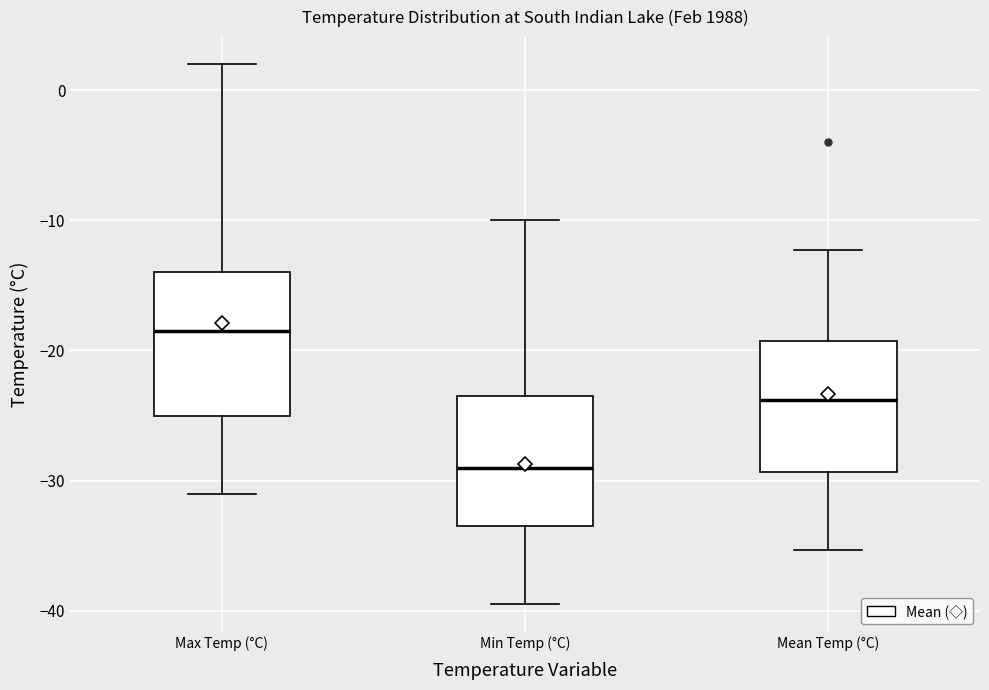

Reading left to right, read every box against the y-axis: the position of its median line, the range the box covers, and the ends of its whiskers. The values are not printed on the chart, so give them approximately, as read against the axis.

Max Temp (°C): median -18, box -25 to -14, whiskers -31 to 2
Min Temp (°C): median -29, box -33 to -23, whiskers -39 to -10
Mean Temp (°C): median -24, box -29 to -19, whiskers -35 to -12